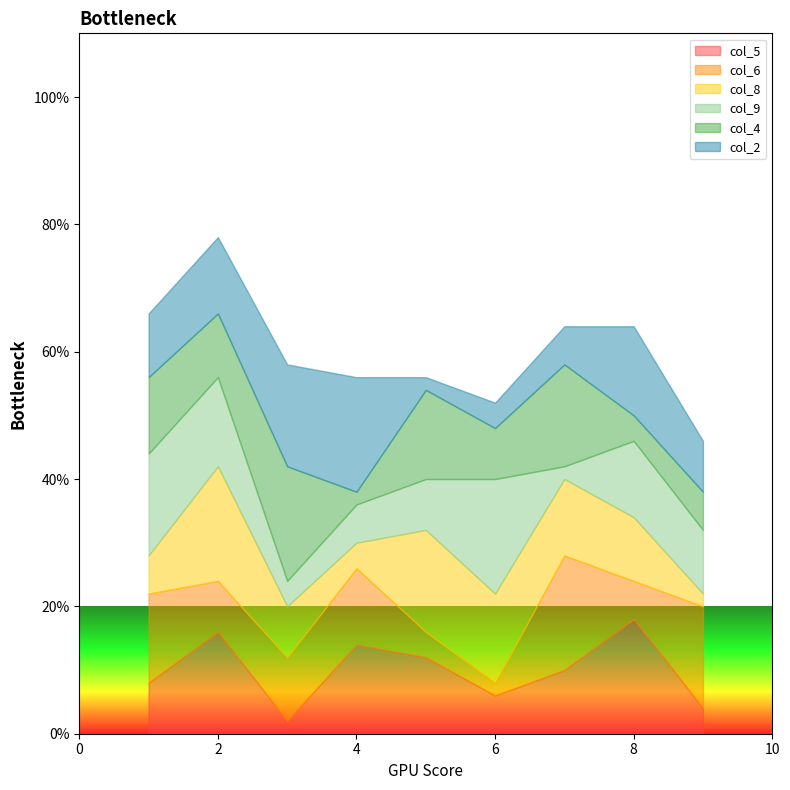

What are all the series names shown in the legend?

col_5, col_6, col_8, col_9, col_4, col_2